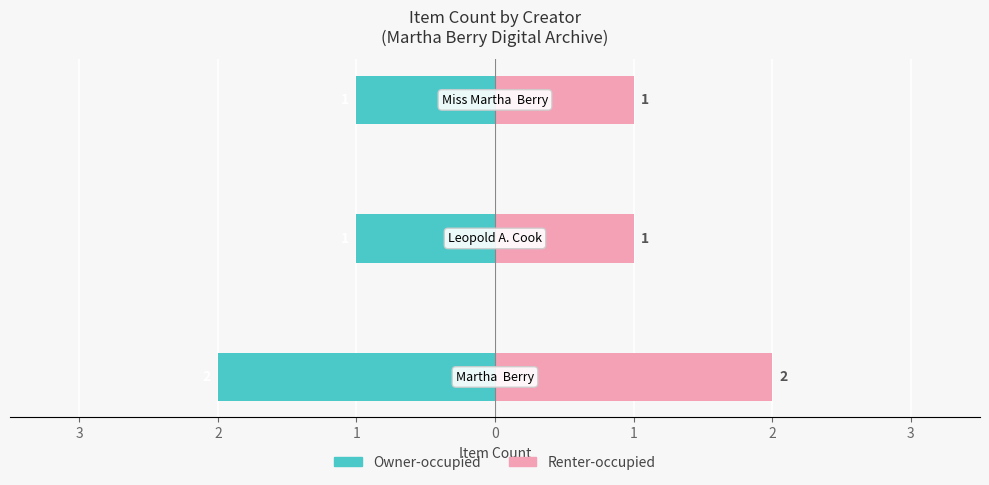

Is it true that Renter-occupied equals 2 at 2?

False